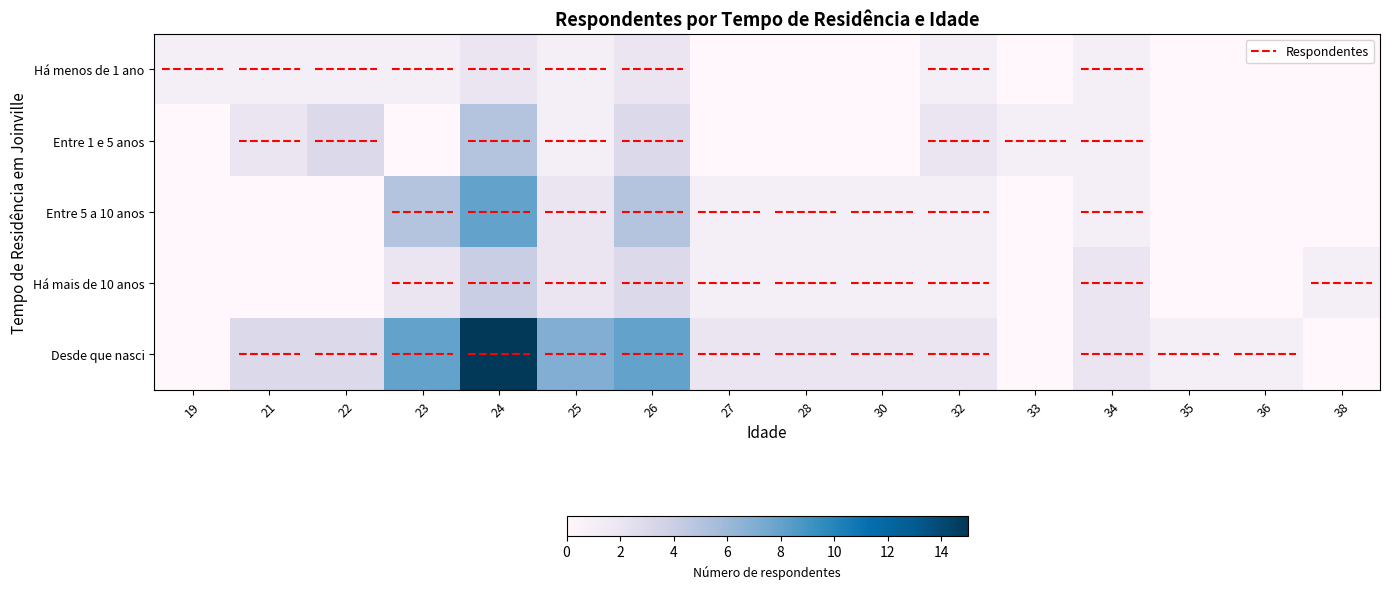

What is the difference between the maximum and minimum values in the Entre 5 a 10 anos series?

8